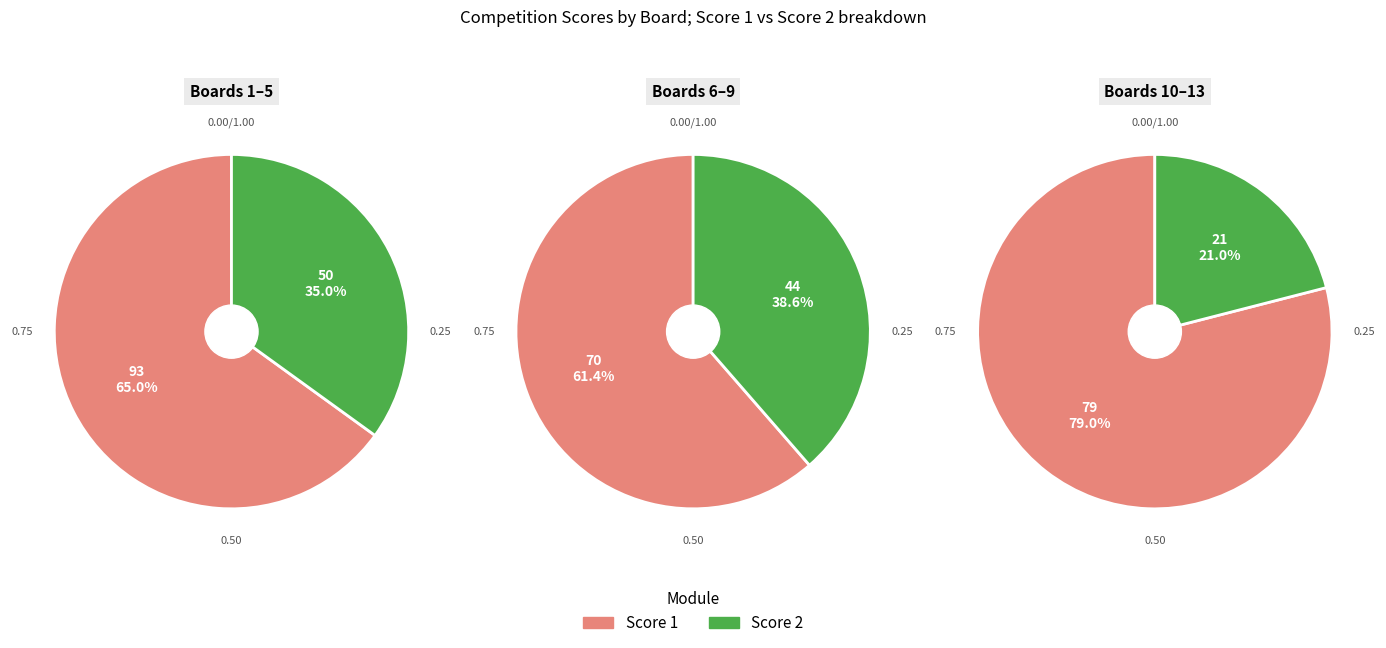

The Board 1 slice represents 1% of the pie. True or false?

False